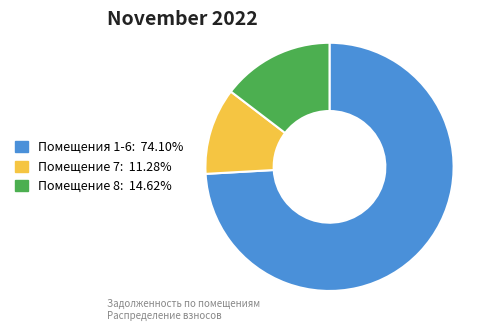

Is there any slice that represents more than half of the pie?

Yes